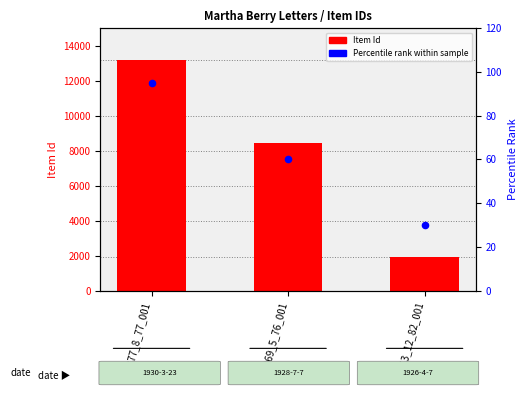

Which series reaches the minimum Y coordinate?

Percentile rank